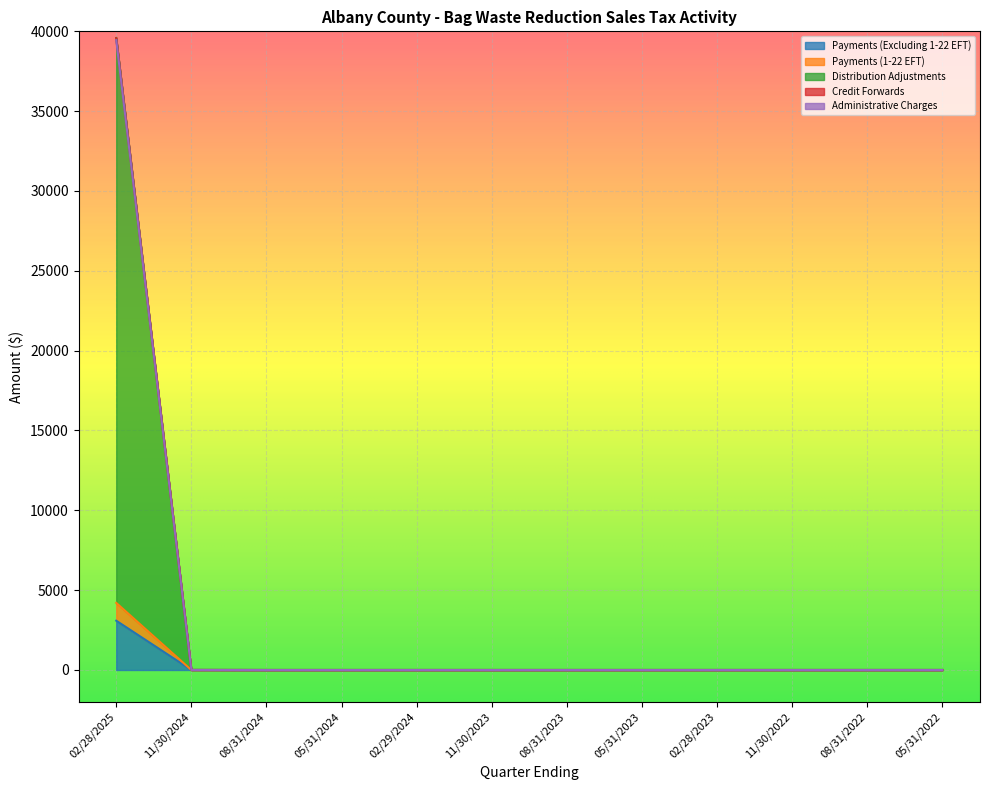

The value of Payments (Excluding 1-22 EFT) at 11/30/2024 is 0.0. True or false?

True